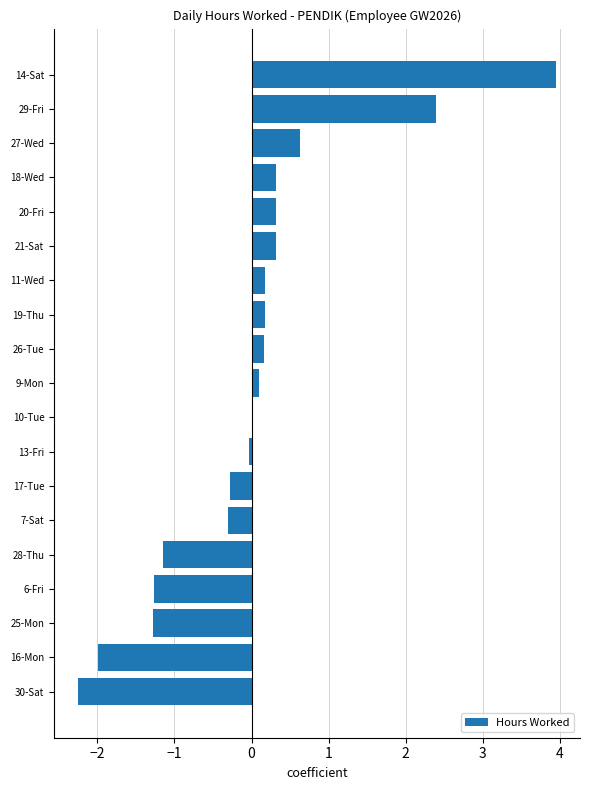

Is it true that the value at 6-Fri is -2.0?

False